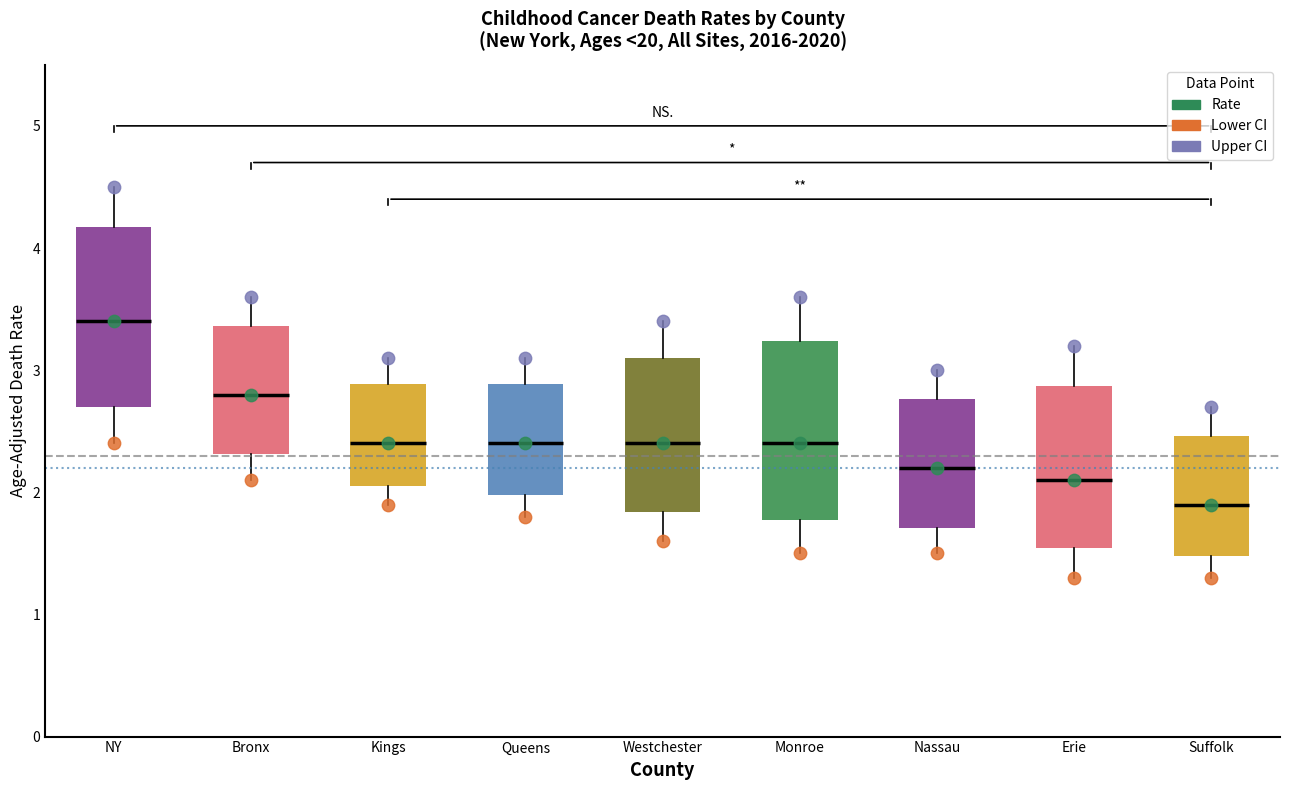

Which box has the lowest median line?

Suffolk